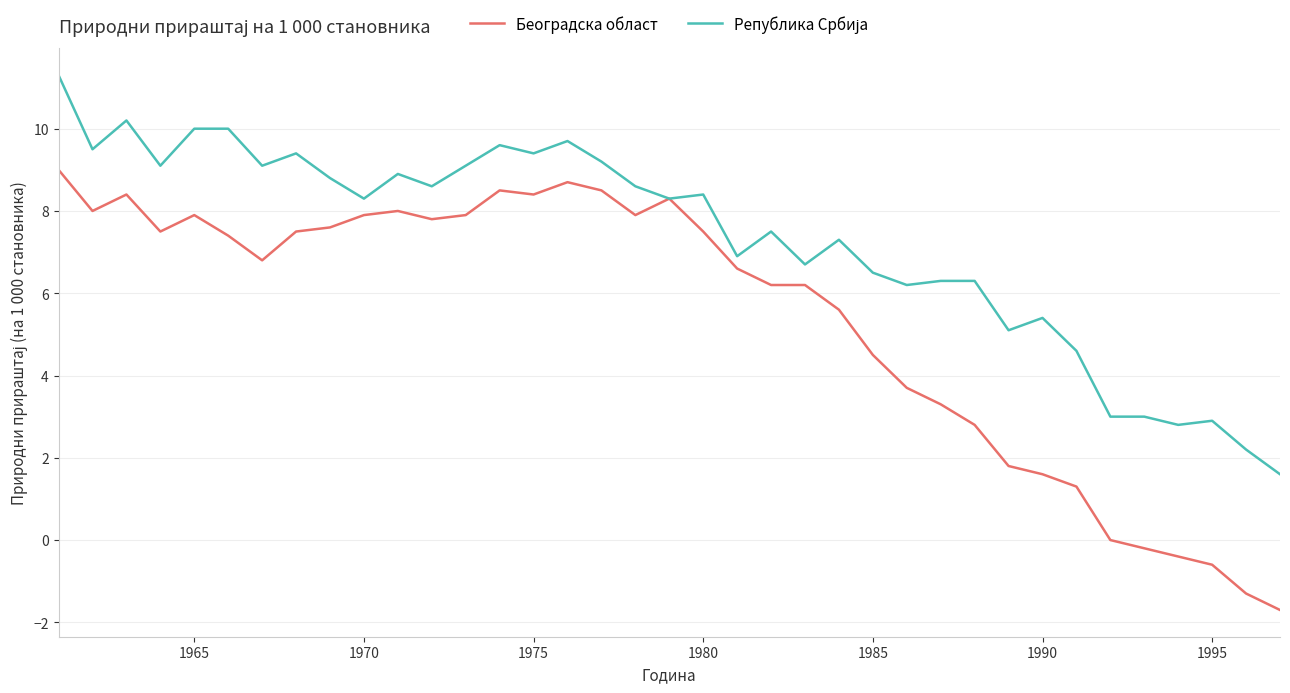

Does the chart have visible grid lines?

Yes